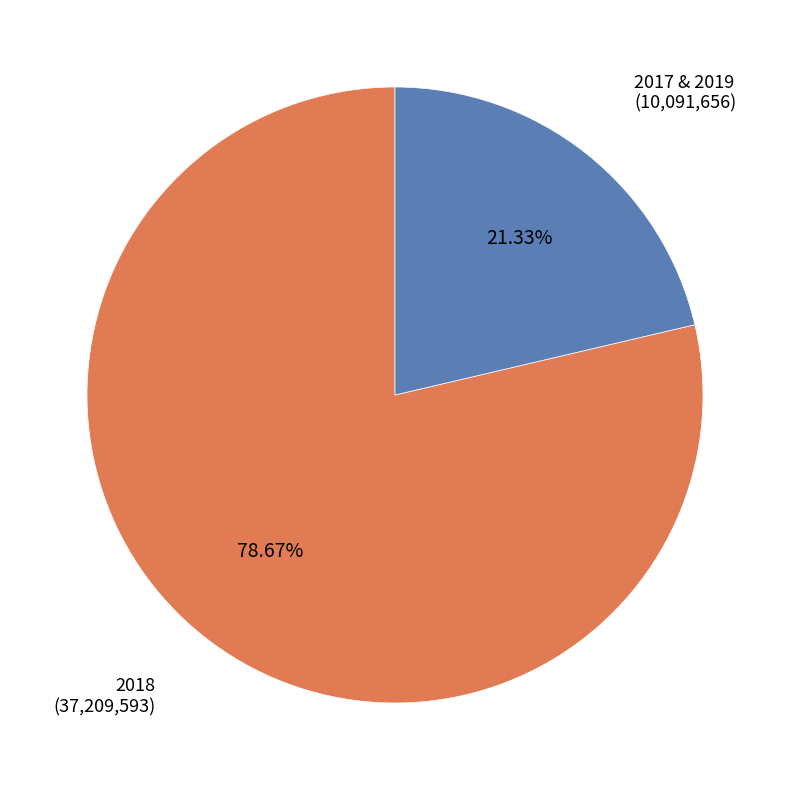

What is the ratio of the value at 2017 & 2019 to the value at 2018?

0.3